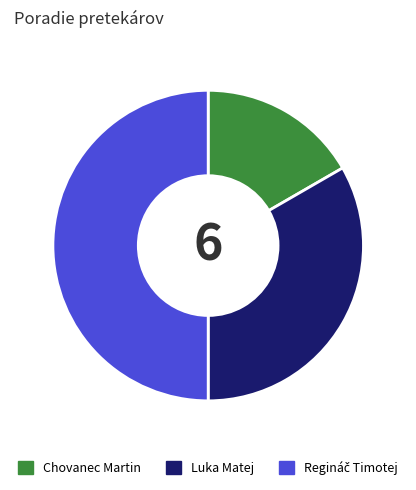

Is Chovanec Martin the majority of the pie?

No